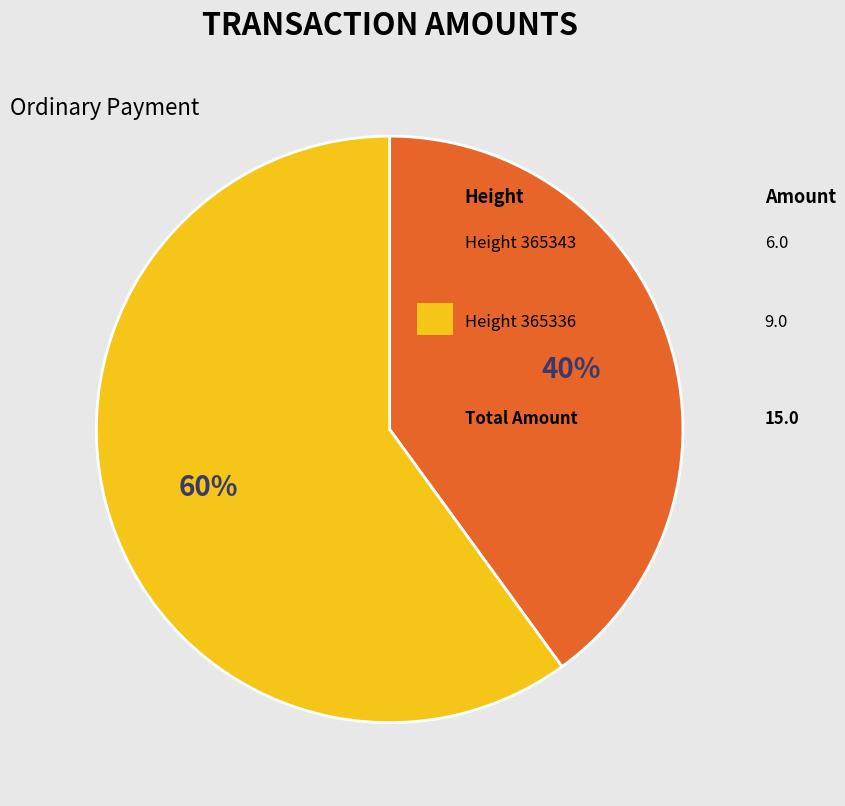

To the nearest percent, what is the difference between the largest and smallest slice percentages?

20%